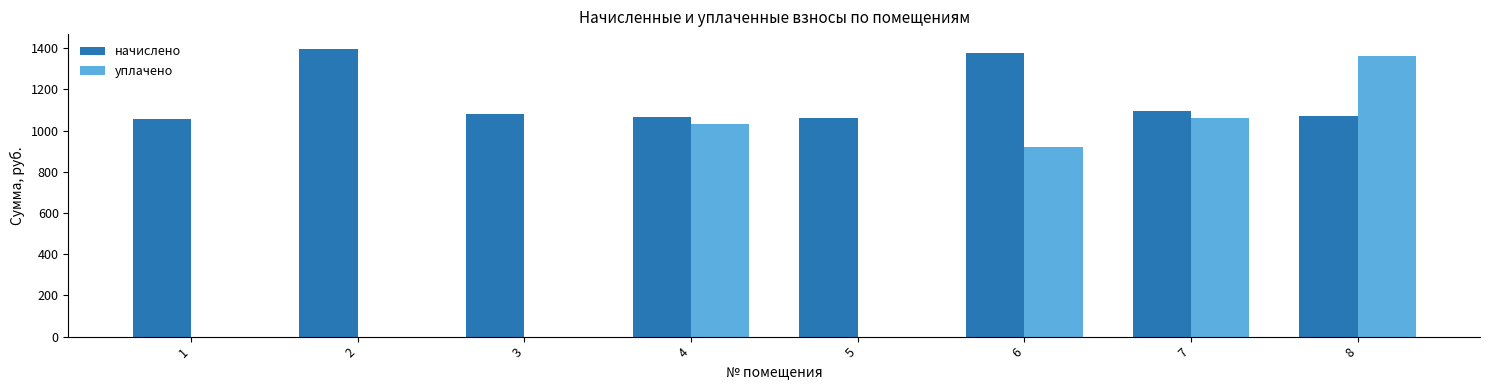

Are the bars horizontal?

No